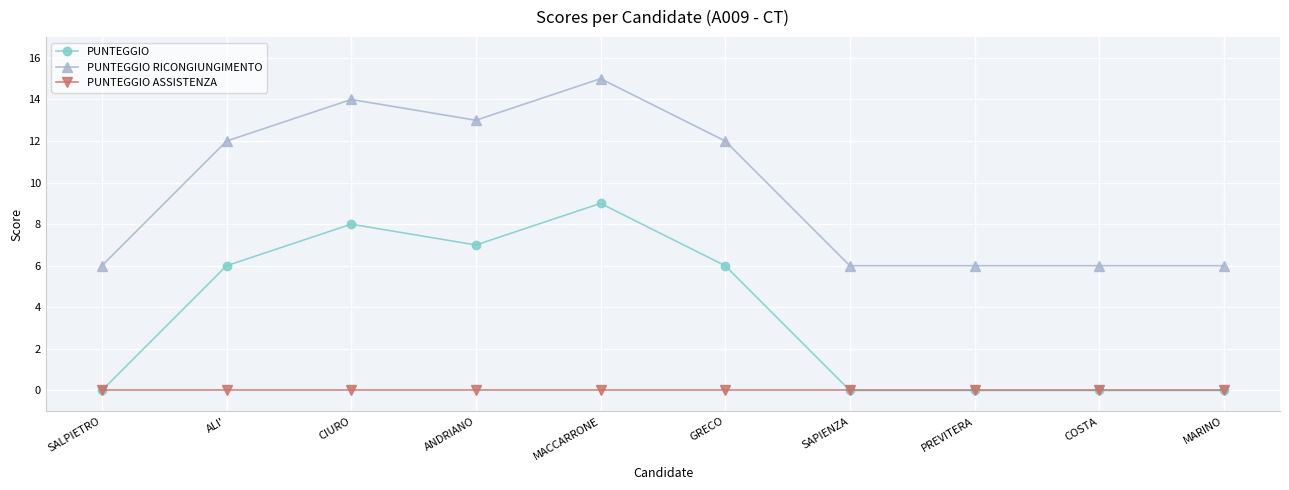

At GRECO, list the series in order from smallest to largest.

PUNTEGGIO ASSISTENZA, PUNTEGGIO, PUNTEGGIO RICONGIUNGIMENTO